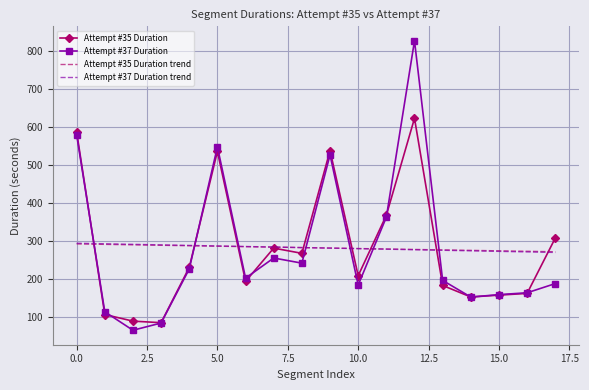

How many times do Attempt #37 Duration and Attempt #37 Duration trend cross each other?

7